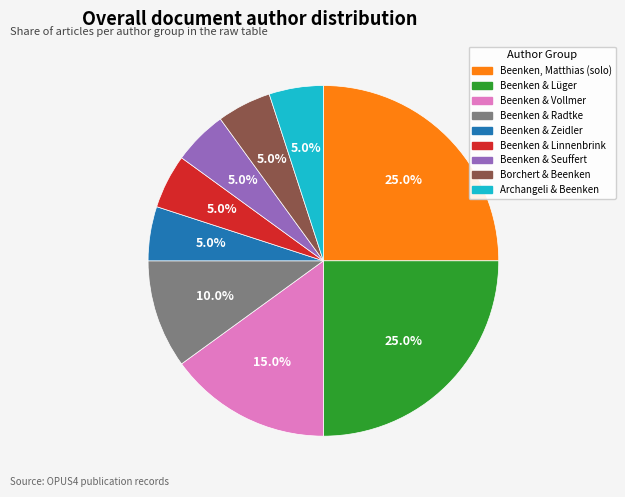

Is there a majority slice in this chart?

No